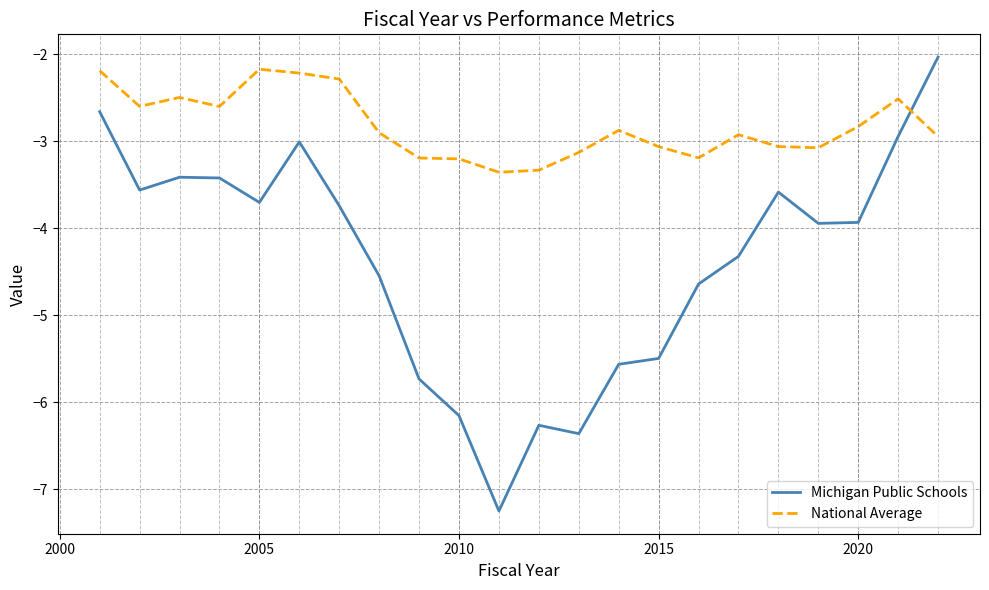

After their last crossing, which series has the higher values: Michigan Public Schools or National Average?

Michigan Public Schools